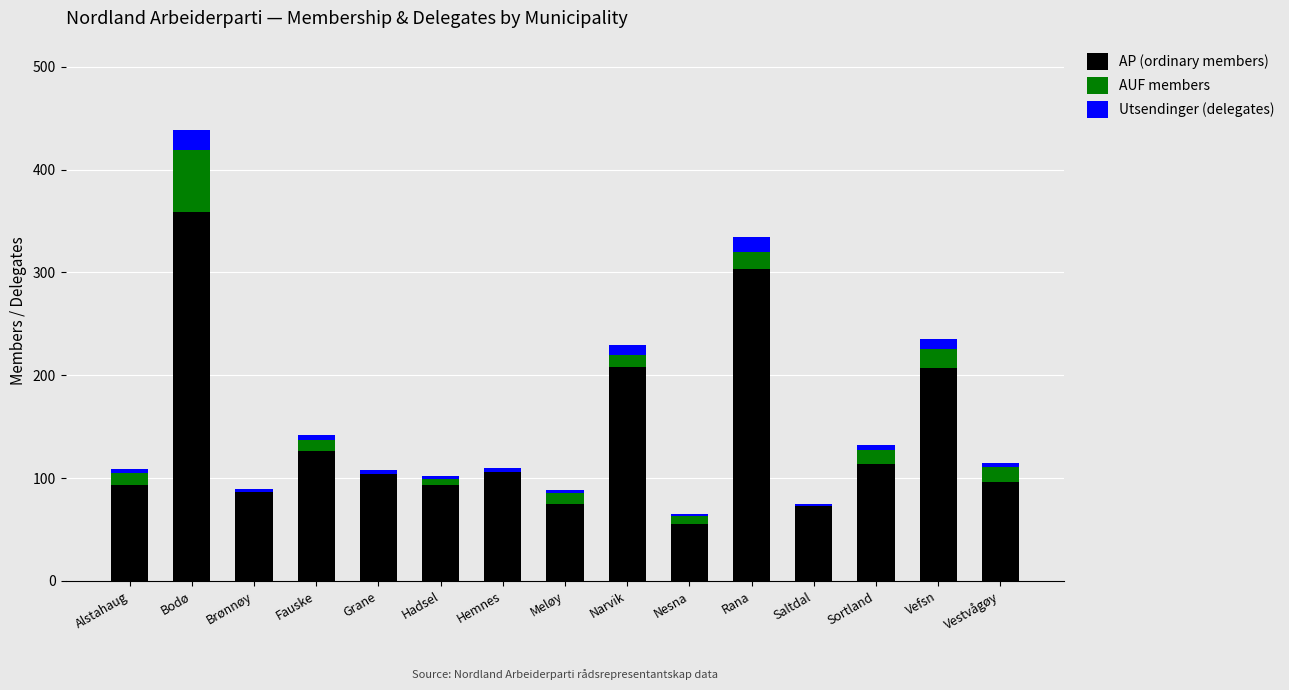

What are all the series names shown in the legend?

AP (ordinary members), AUF members, Utsendinger (delegates)